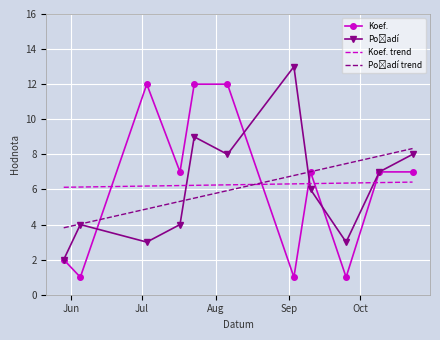

What is the total value across all series at 2021-10-23?

15